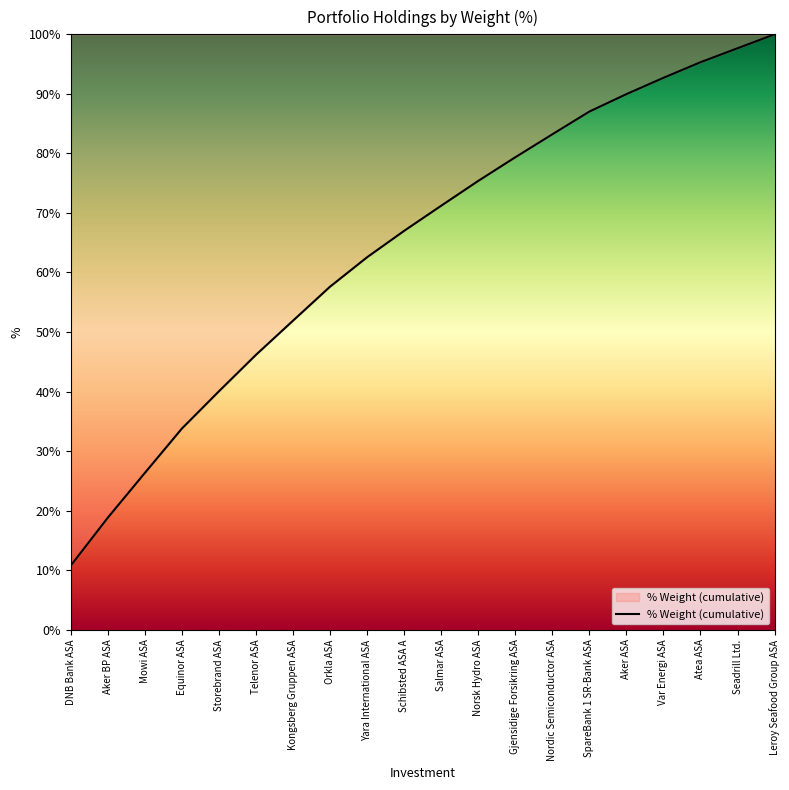

How many lines are shown in the chart?

1